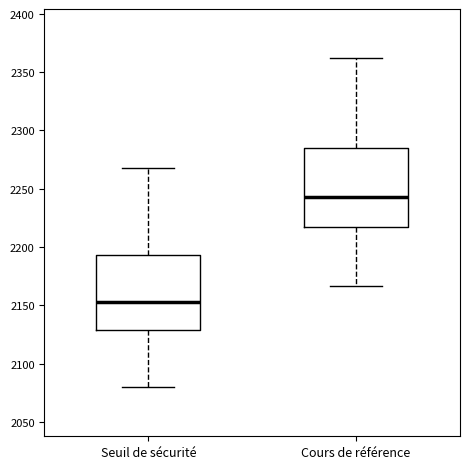

Reading left to right, transcribe this box plot: for each box, give where its median line is, the range the box spans, and where its two whiskers end, as read against the y-axis. The values are not printed on the chart, so give them approximately, as read against the axis.

Seuil de sécurité: median 2155, box 2130 to 2195, whiskers 2080 to 2265
Cours de référence: median 2245, box 2215 to 2285, whiskers 2165 to 2360